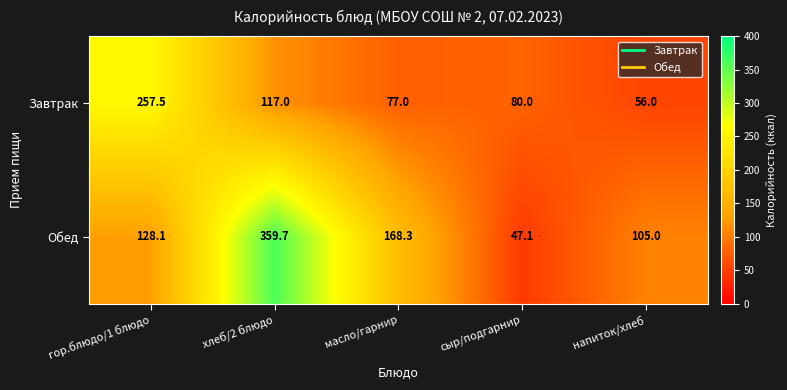

What is the difference between the second highest and second lowest values in the Обед series?

63.3